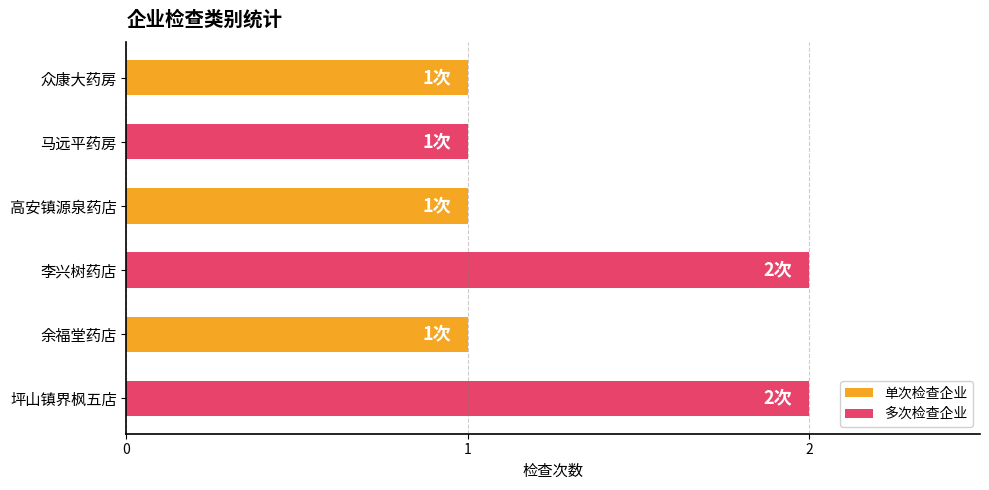

What is the label of the 2nd bar from the bottom?

余福堂药店